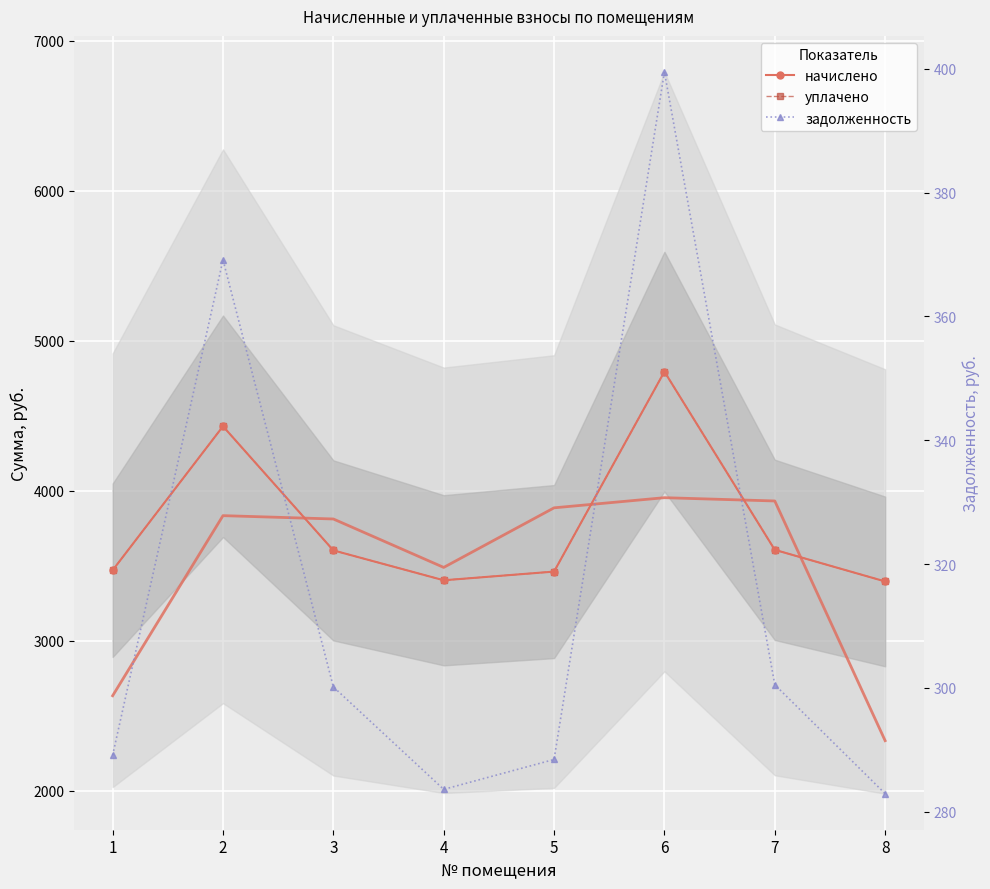

Reading left to right, transcribe all the data shown in this chart.

начислено: 3469.3	4429.2	3601.8	3402.6	3460.5	4793.4	3605.5	3394.8
уплачено: 3469.3	4429.2	3601.8	3402.6	3460.5	4793.4	3605.5	3394.8
задолженность: 289.1	369.1	300.1	283.6	288.4	399.5	300.5	282.9